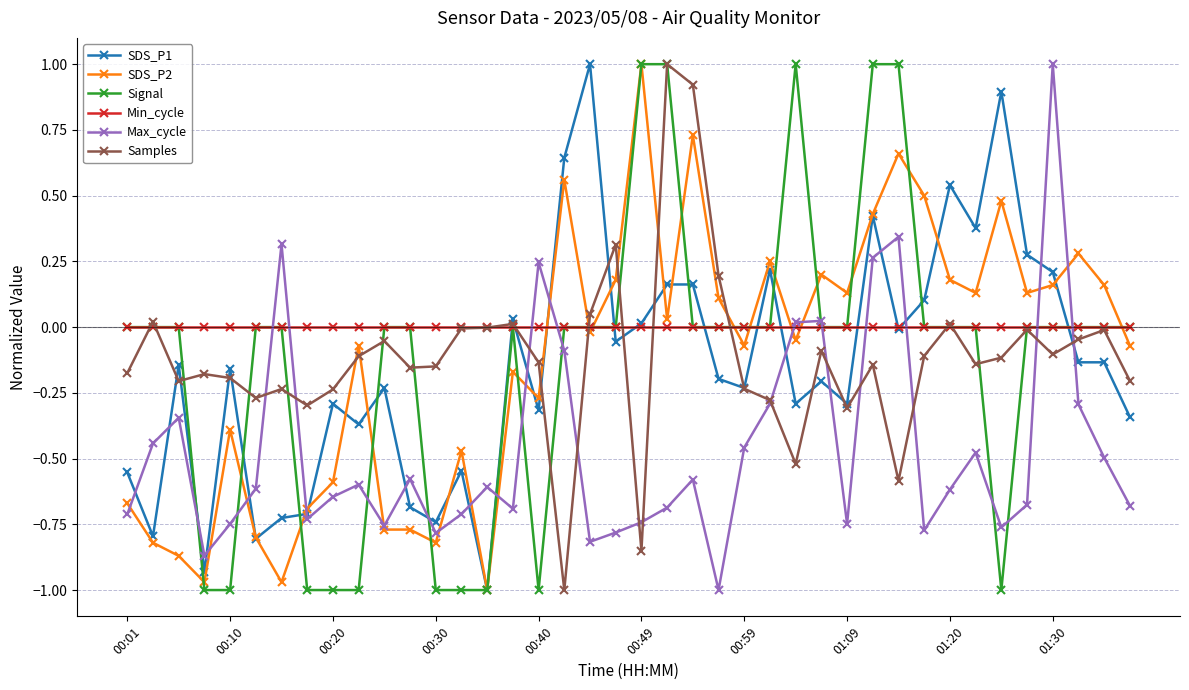

What is the maximum value shown in the chart?

1.0